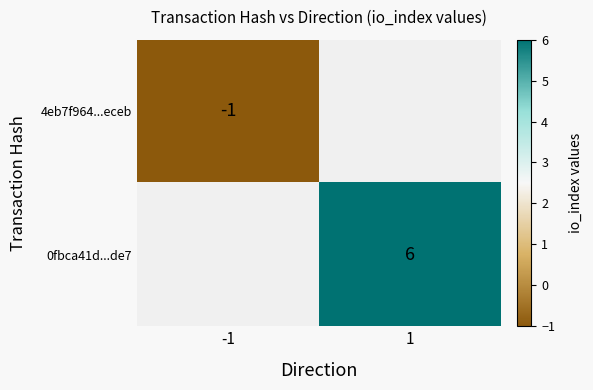

True or false: 0fbca41d...de7 has a value of 6 at 1.

True